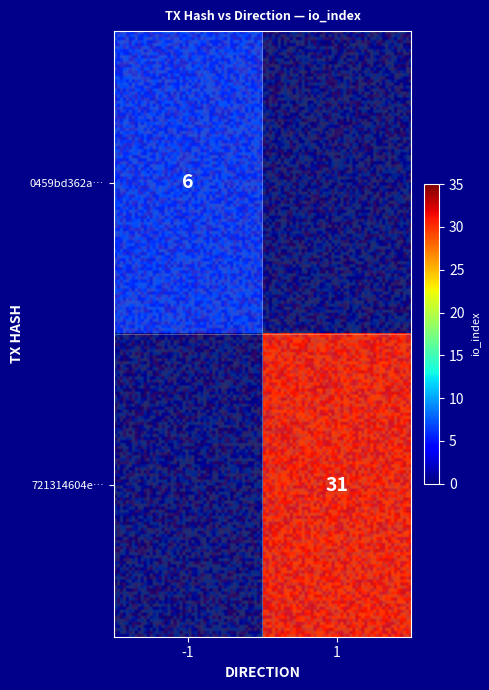

Which series changed the most between direction and io_index?

721314604ed95dc6efb4bed8e3a852102b92470